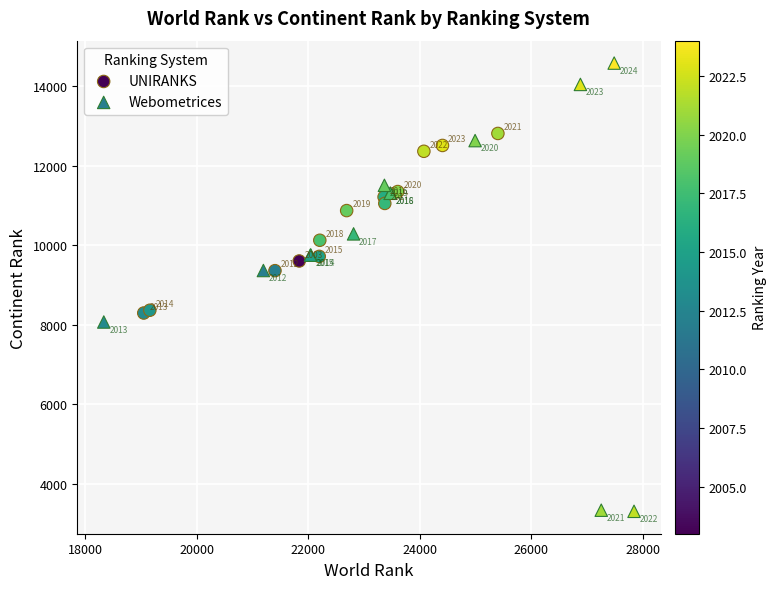

Which series reaches the maximum Y coordinate?

Webometrices